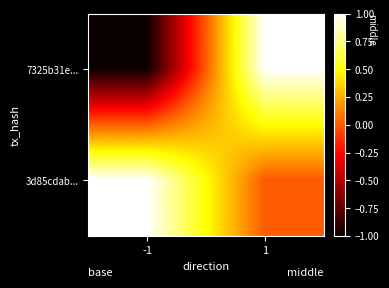

Count the number of categories in the chart.

2